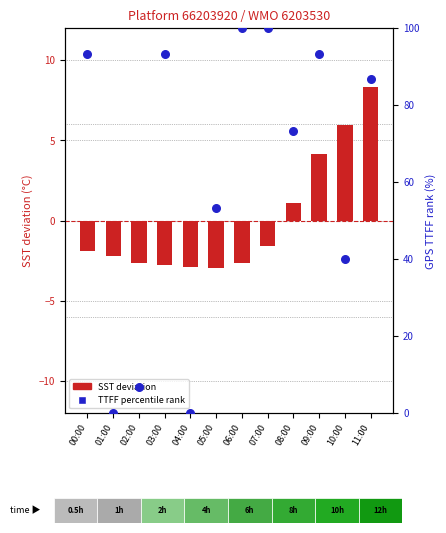

What are all the series names shown in the legend?

SST deviation (degC), GPS TTFF percentile rank